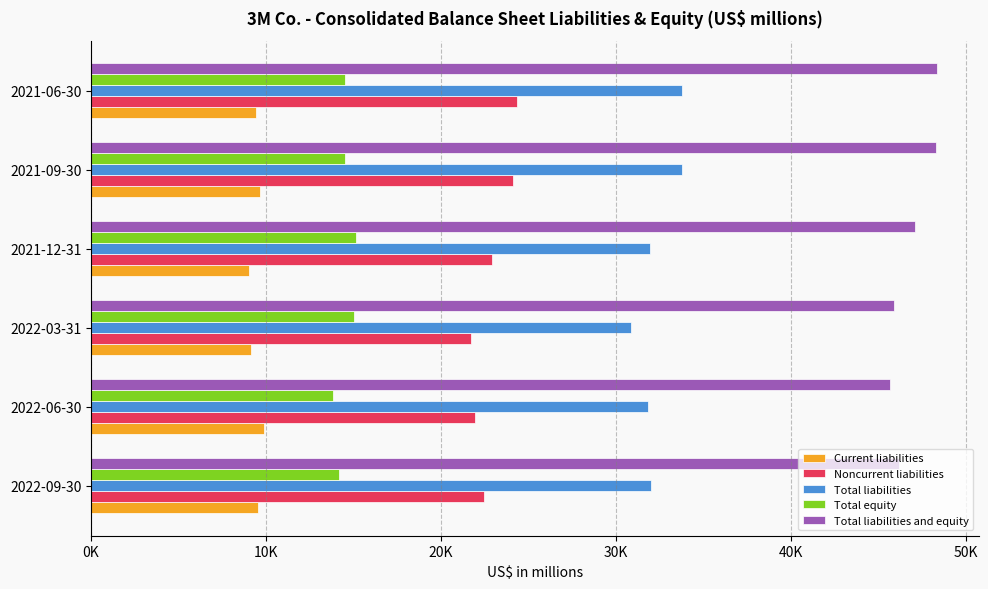

What are all the series names shown in the legend?

Current liabilities, Noncurrent liabilities, Total liabilities, Total equity, Total liabilities and equity